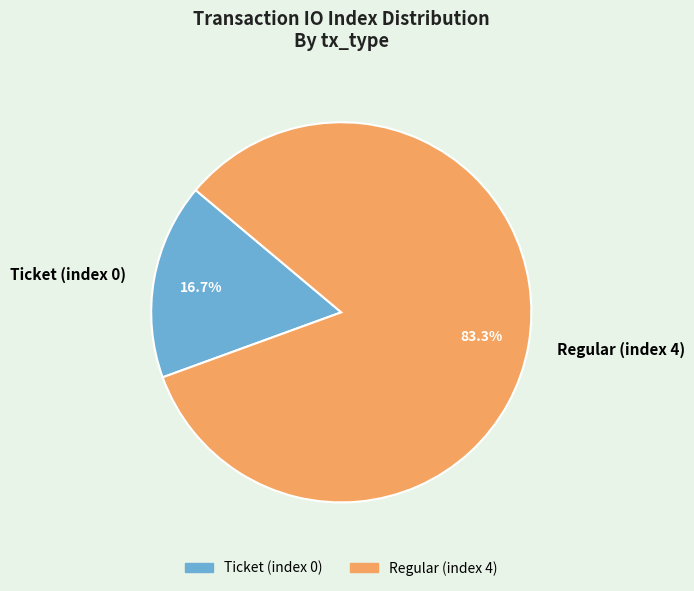

Does Ticket (index 0) account for over 50% of the chart?

No